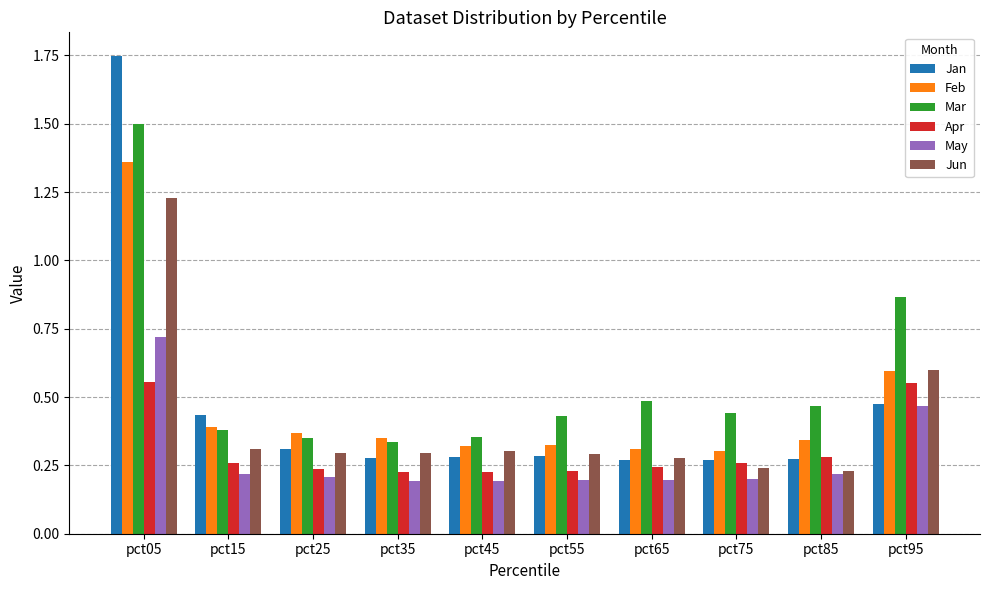

The Feb series shows 0.1 at pct55. True or false?

False